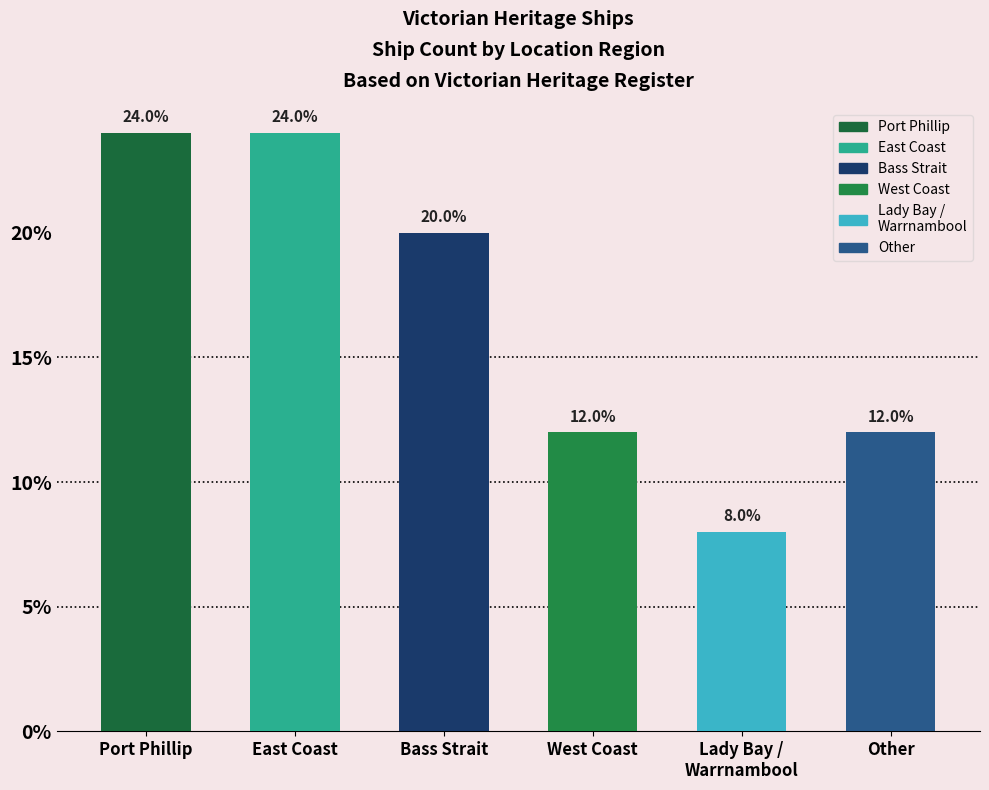

True or false: the data shows 12 at Other.

True